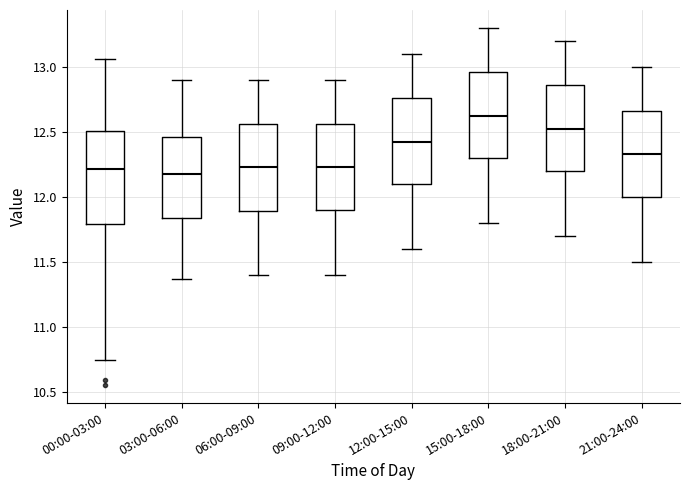

Reading left to right, transcribe this box plot: for each box, give where its median line is, the range the box spans, and where its two whiskers end, as read against the y-axis. The values are not printed on the chart, so give them approximately, as read against the axis.

00:00-03:00: median 12.20, box 11.80 to 12.50, whiskers 10.75 to 13.05
03:00-06:00: median 12.20, box 11.85 to 12.45, whiskers 11.35 to 12.90
06:00-09:00: median 12.25, box 11.90 to 12.55, whiskers 11.40 to 12.90
09:00-12:00: median 12.25, box 11.90 to 12.55, whiskers 11.40 to 12.90
12:00-15:00: median 12.45, box 12.10 to 12.75, whiskers 11.60 to 13.10
15:00-18:00: median 12.65, box 12.30 to 12.95, whiskers 11.80 to 13.30
18:00-21:00: median 12.55, box 12.20 to 12.85, whiskers 11.70 to 13.20
21:00-24:00: median 12.35, box 12.00 to 12.65, whiskers 11.50 to 13.00